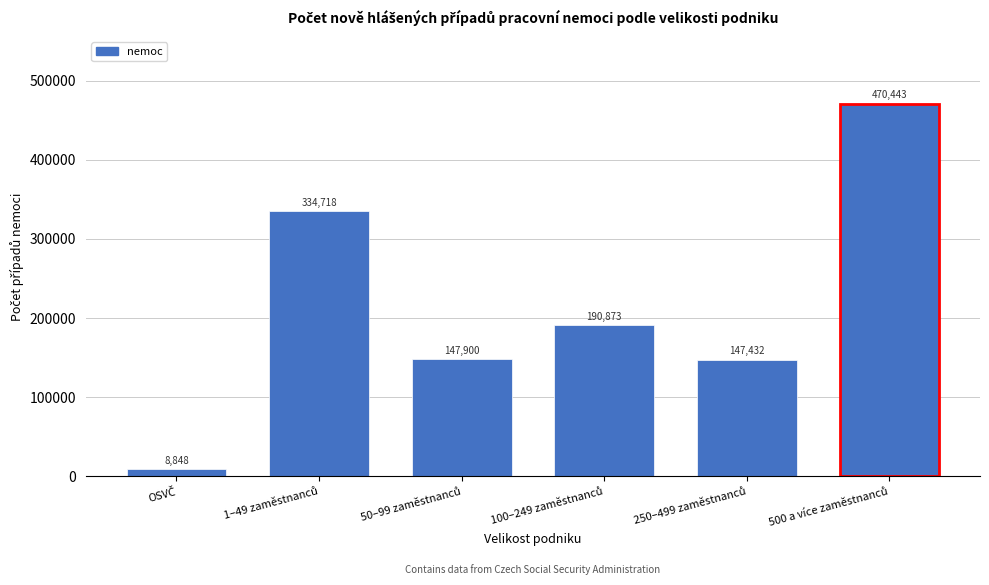

Reading left to right, list all the values displayed in this chart.

8848	334718	147900	190873	147432	470443